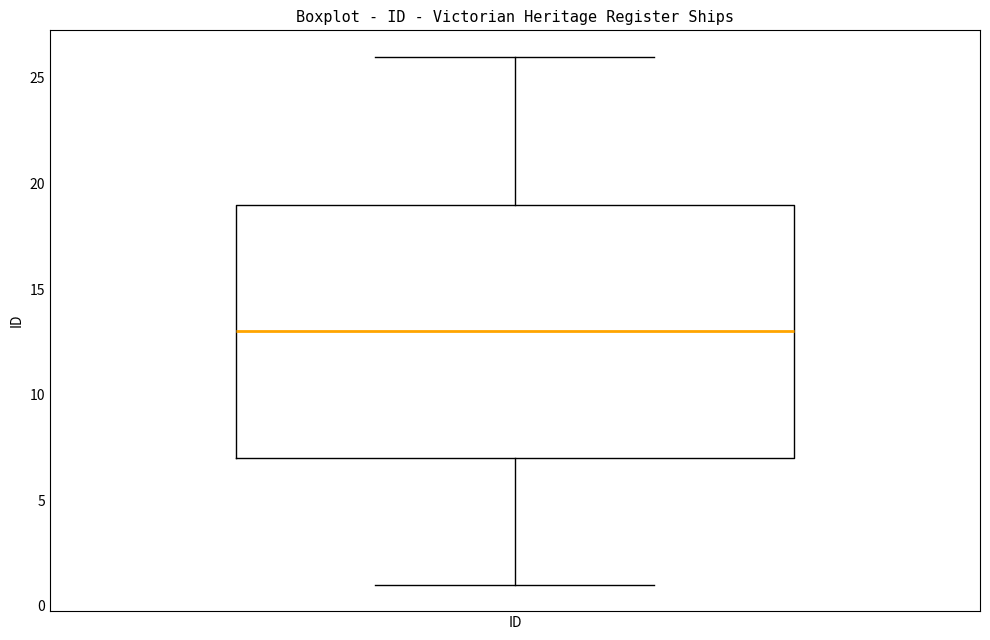

Read this box plot against the y-axis: the position of the median line, the range covered by the box, and the ends of both whiskers. The values are not printed on the chart, so give them approximately, as read against the axis.

median 13, box 7 to 19, whiskers 1 to 26